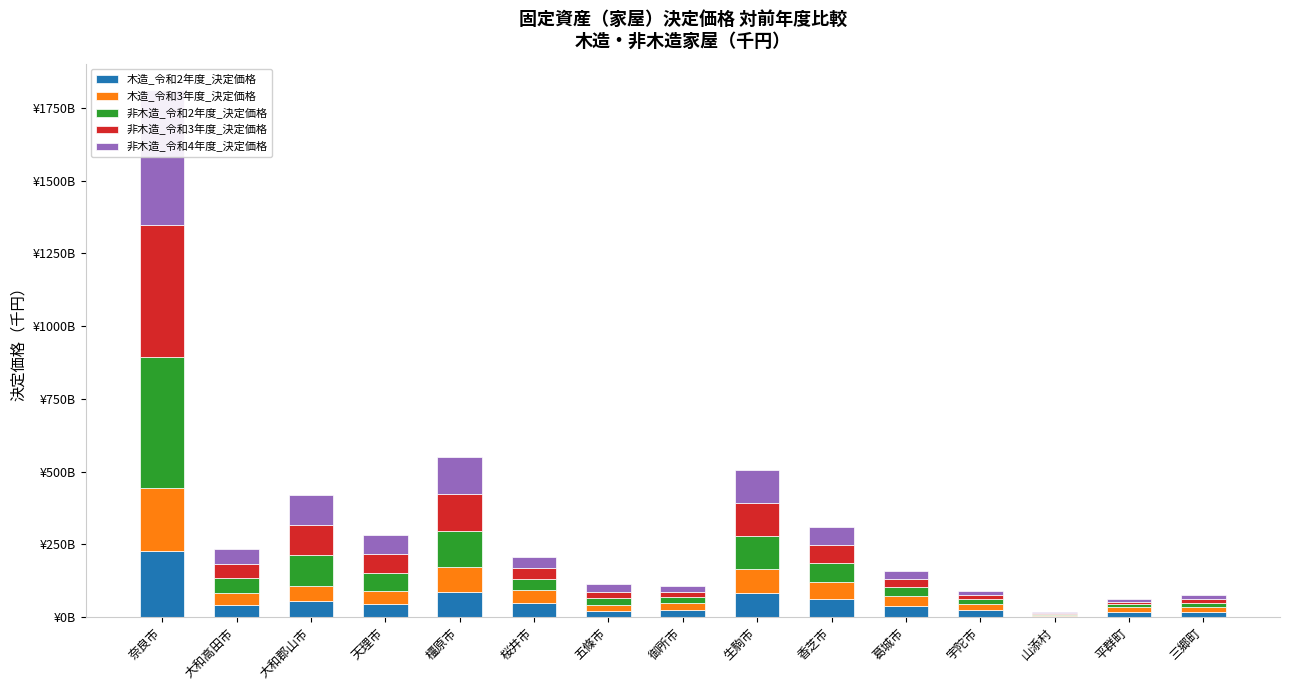

What is the spread (max minus min) of values at 天理市?

22.0